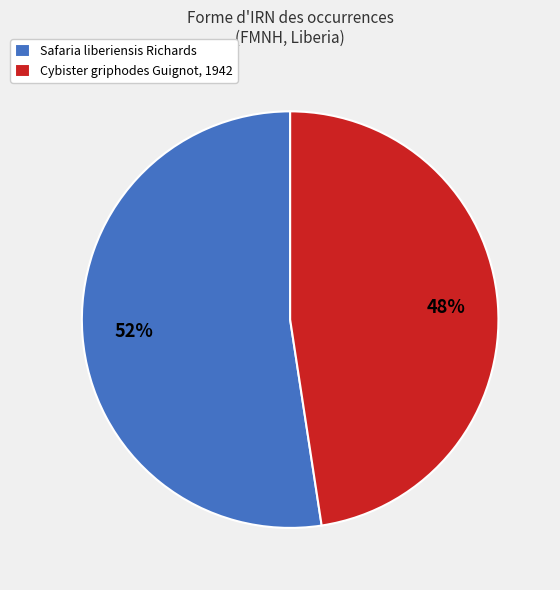

How many segments does this pie chart have?

2